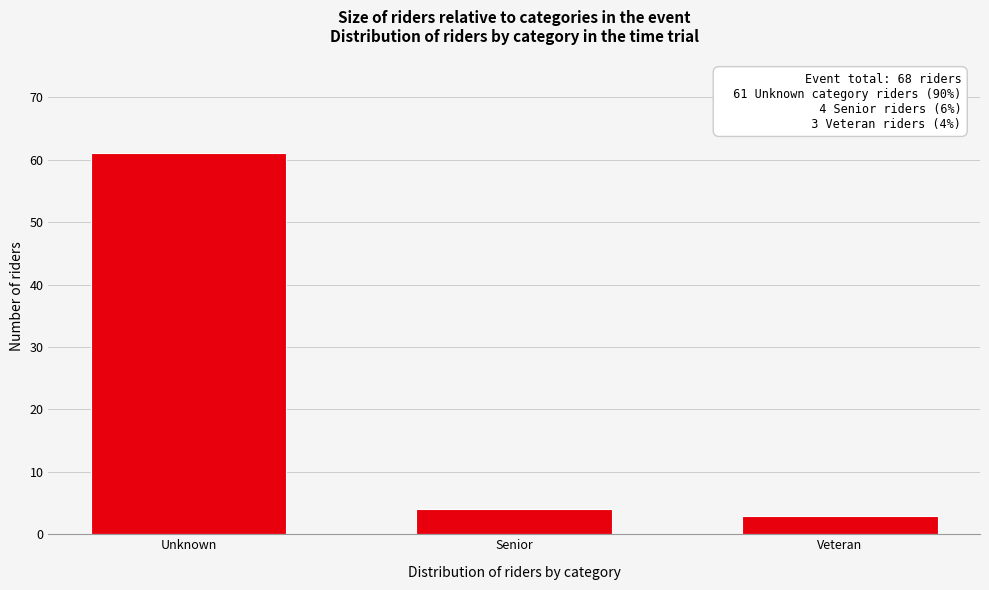

Reading right to left, list all the values displayed in this chart.

Veteran=3	Senior=4	Unknown=61